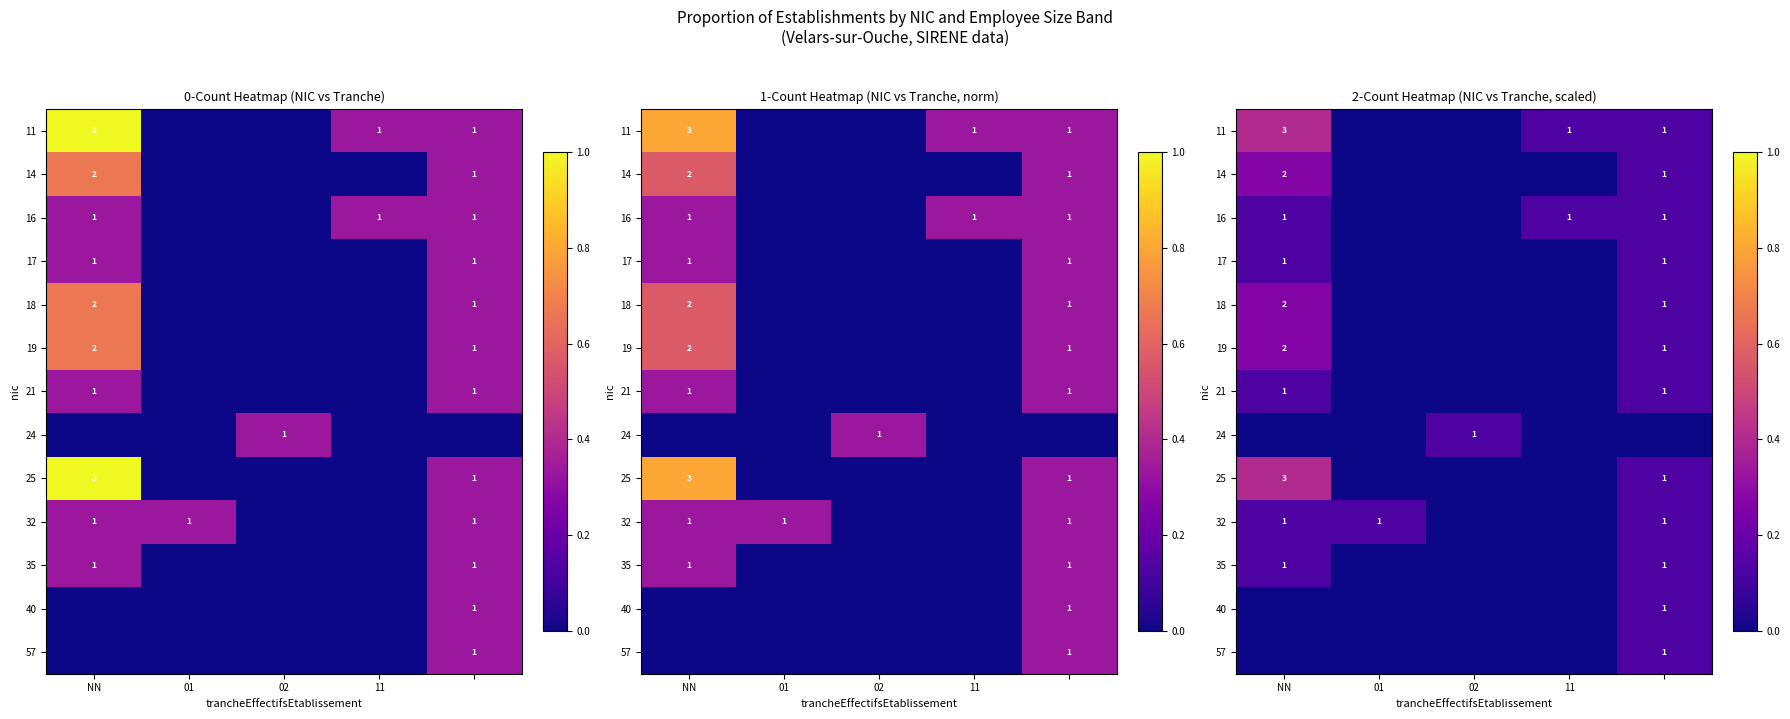

Where is 32 nearest to the value 0?

02